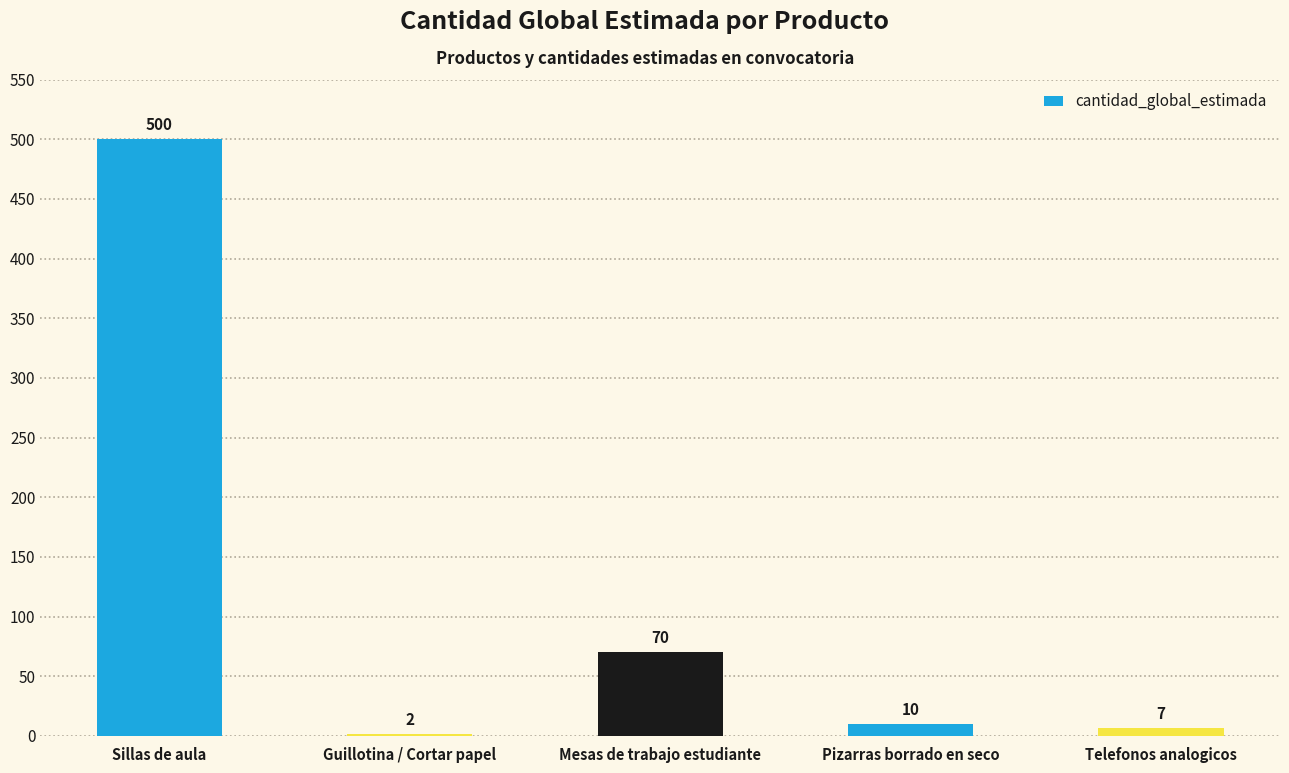

At which category does the chart reach its peak across all series?

Sillas de aula